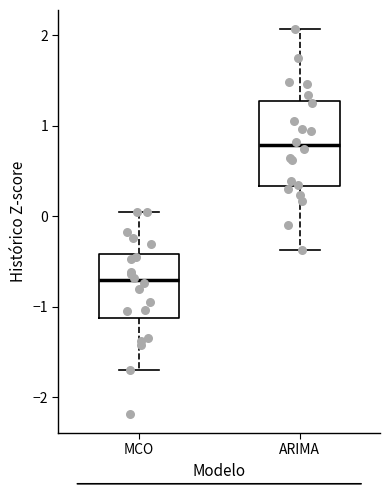

Reading left to right, transcribe this box plot: for each box, give where its median line is, the range the box spans, and where its two whiskers end, as read against the y-axis. The values are not printed on the chart, so give them approximately, as read against the axis.

MCO: median -0.7, box -1.1 to -0.4, whiskers -1.7 to 0.0
ARIMA: median 0.8, box 0.3 to 1.3, whiskers -0.4 to 2.1